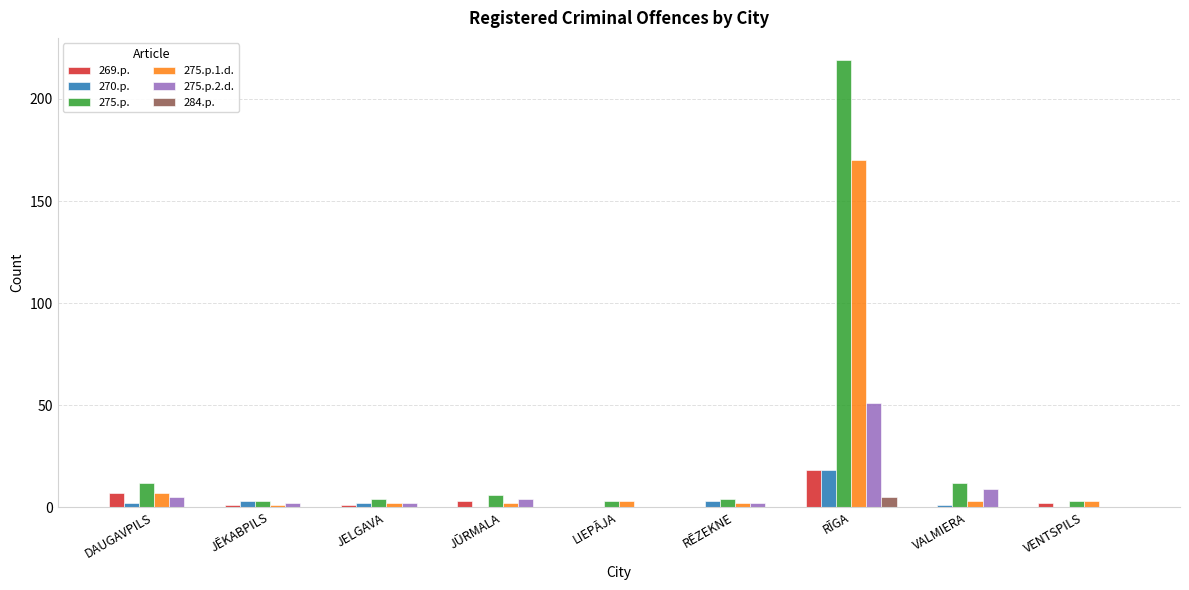

How many groups of bars are there?

9